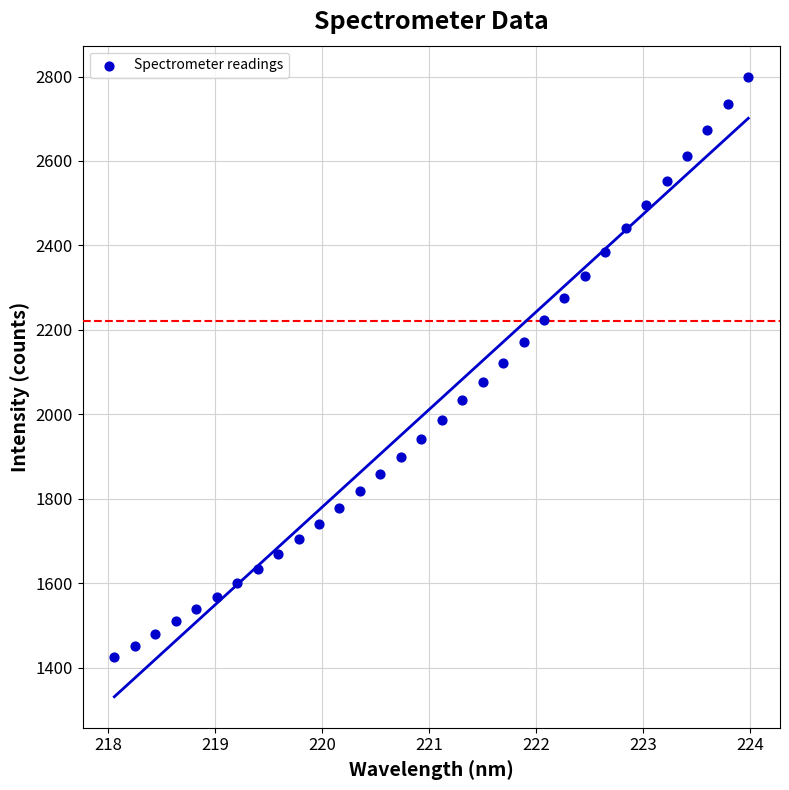

What is the range of X values (max minus min)?

5.9